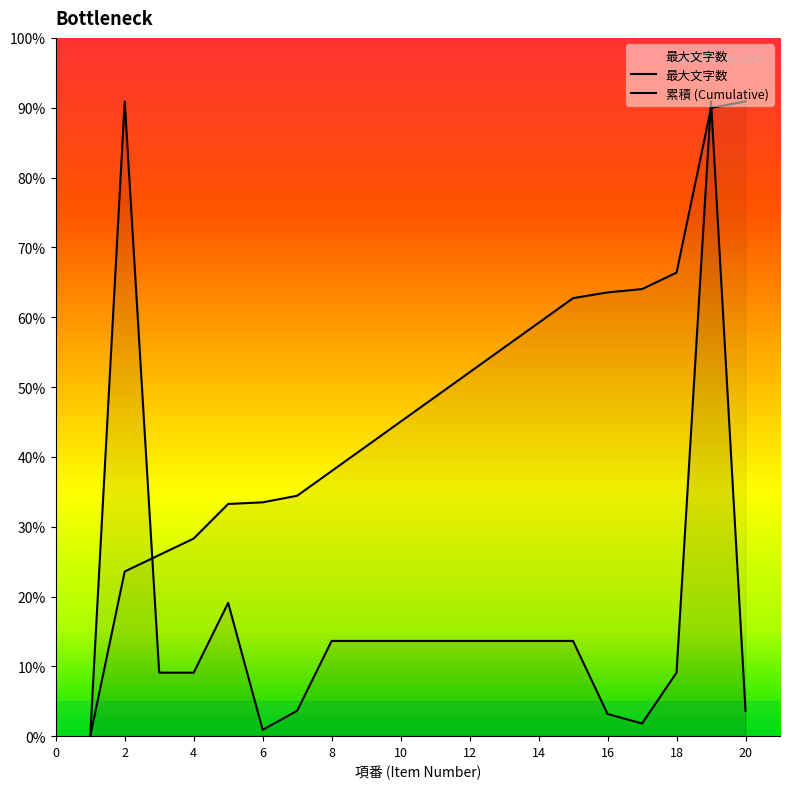

Reading left to right, transcribe all the data shown in this chart.

1=0	2=200	3=20	4=20	5=42	6=2	7=8	8=30	9=30	10=30	11=30	12=30	13=30	14=30	15=30	16=7	17=4	18=20	19=200	20=8